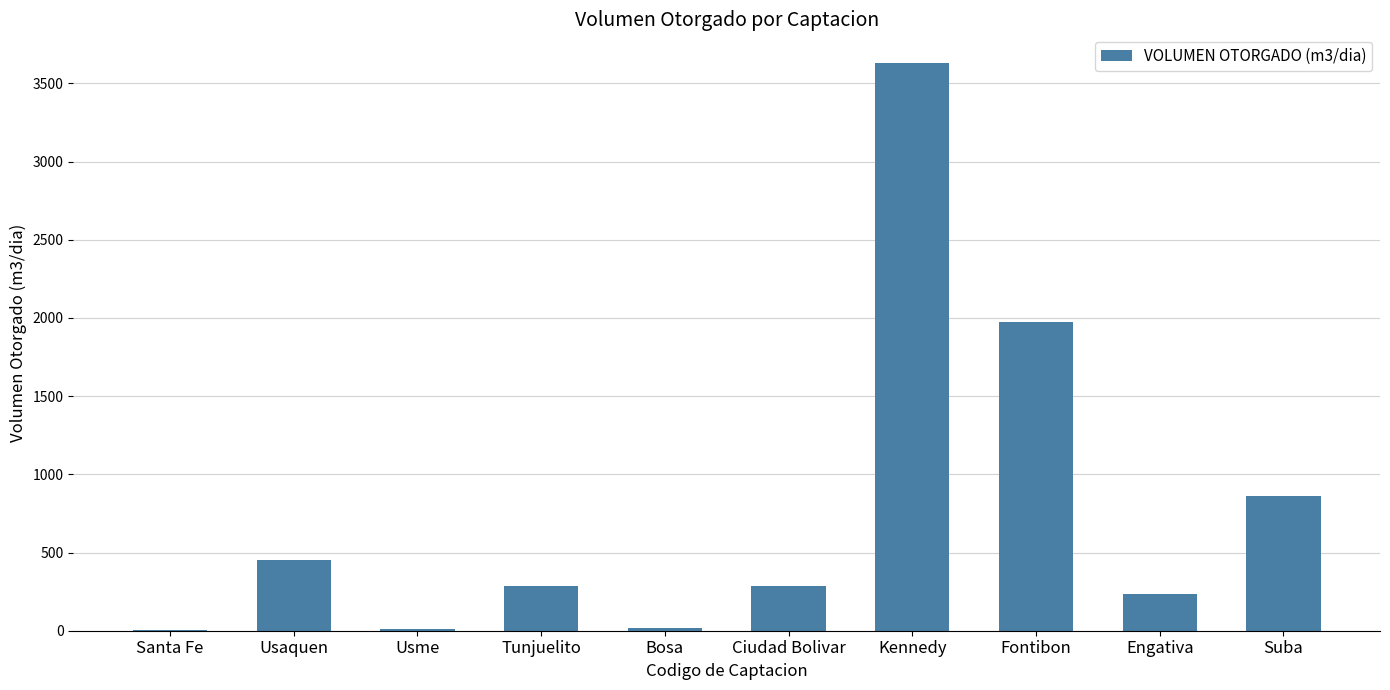

Between Usme and Suba, which is larger?

Suba